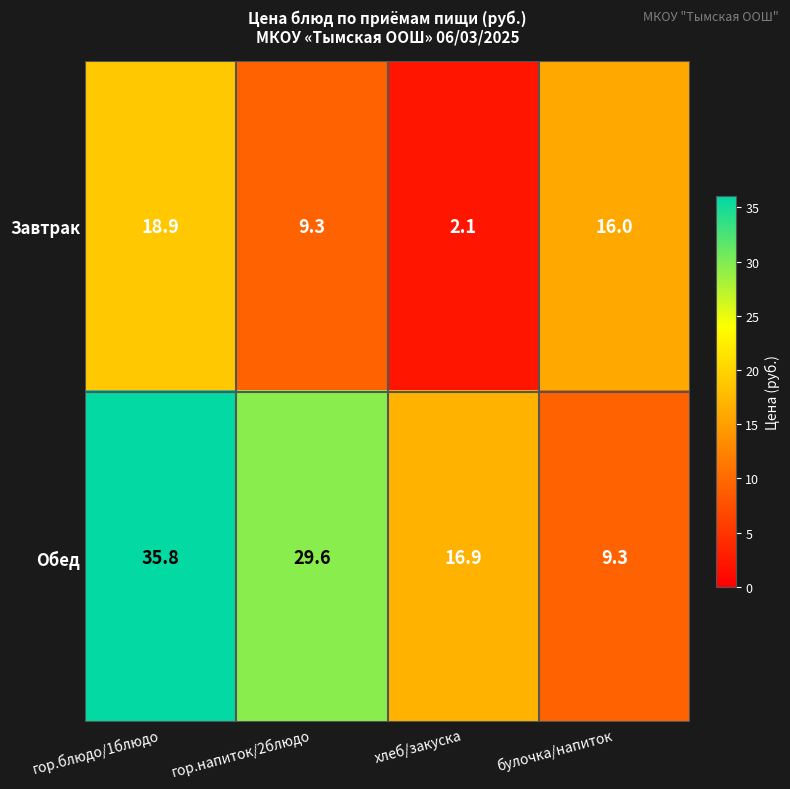

What is the sum of the Завтрак values at булочка/напиток and гор.напиток/2блюдо?

25.3